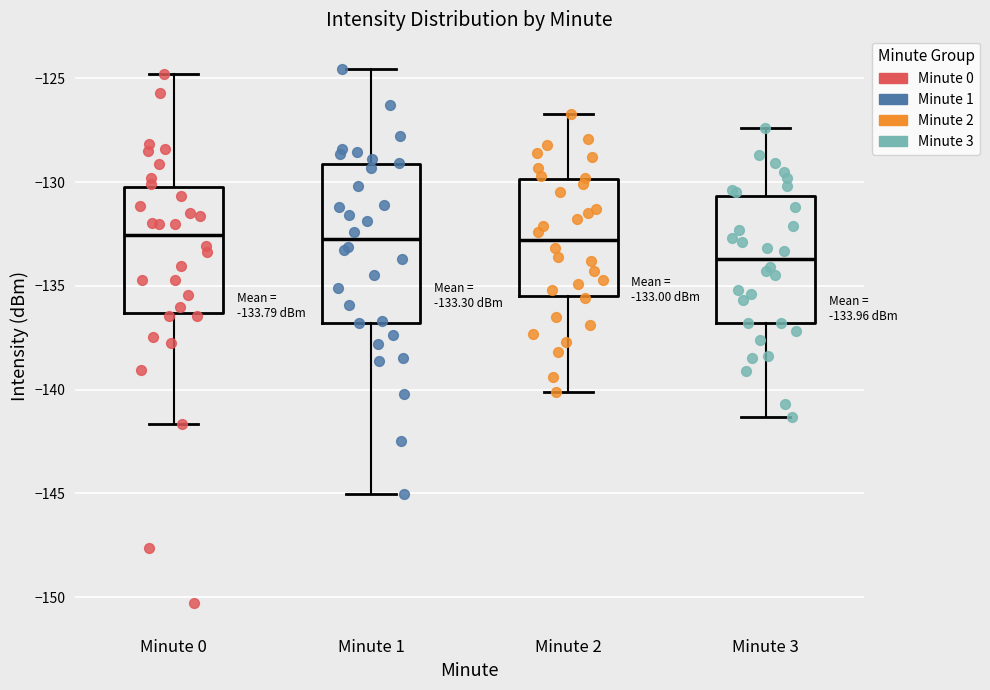

Which box is the tallest, from its lower edge to its upper edge?

Minute 1